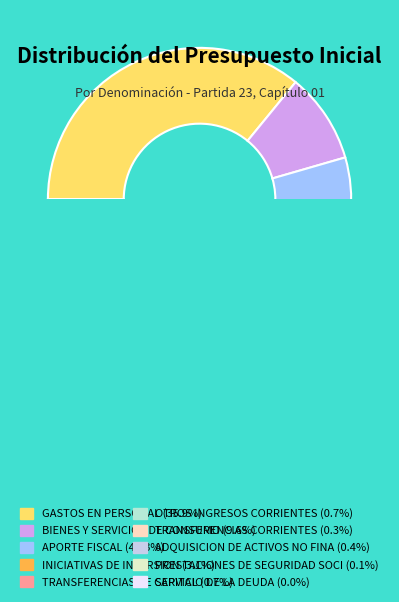

To the nearest percent, what is the combined percentage of TRANSFERENCIAS CORRIENTES and GASTOS EN PERSONAL?

36%